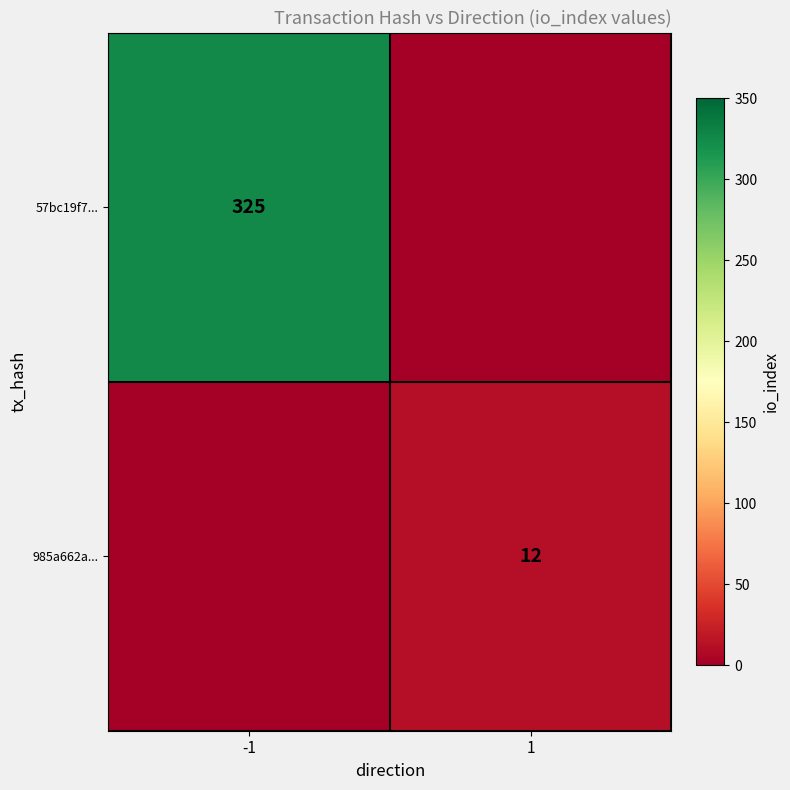

At how many categories does at least one series exceed 151?

1